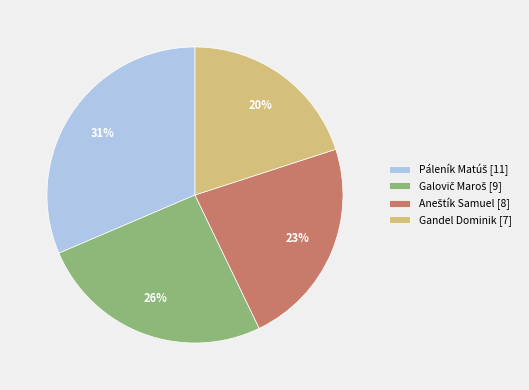

How many slices are in this pie chart?

4